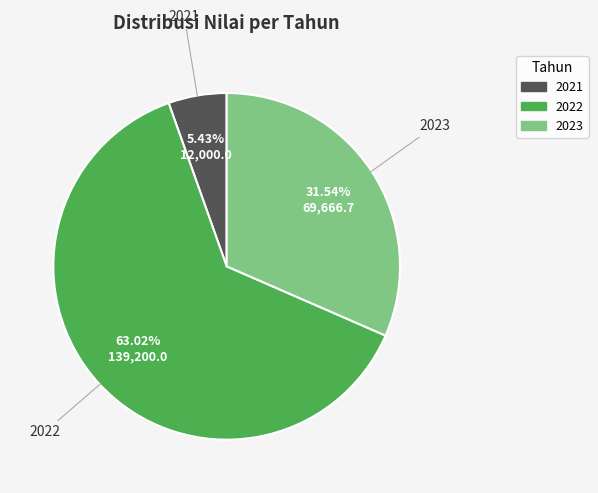

How many slices are in this pie chart?

3